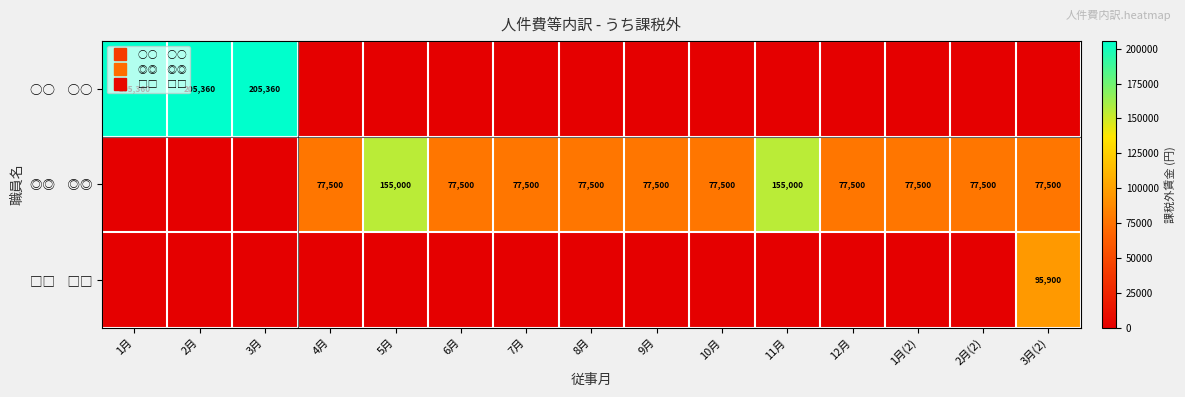

At which label does ◎◎ ◎◎ reach its minimum?

1月